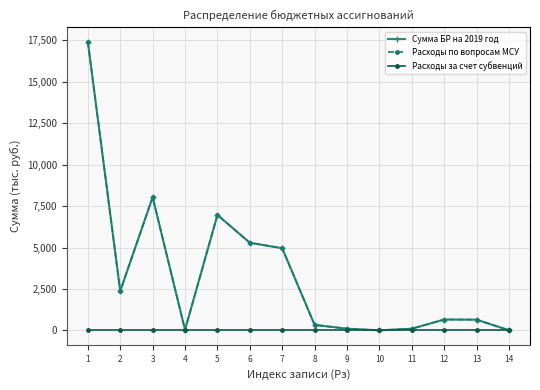

Is the value of Сумма БР на 2019 год at 6 greater than the value of Расходы за счет субвенций at 5?

Yes